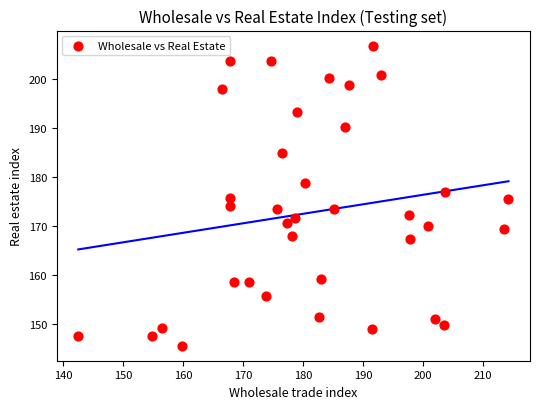

What is the range of Y values (max minus min)?

61.4